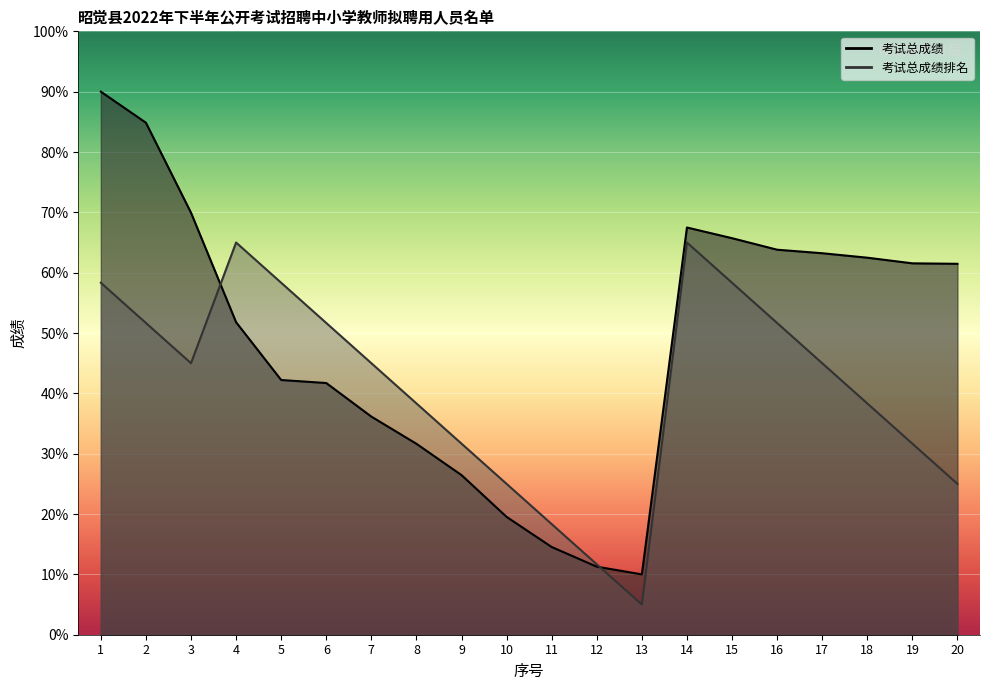

Rank the series at 16 from lowest to highest value.

考试总成绩排名, 考试总成绩